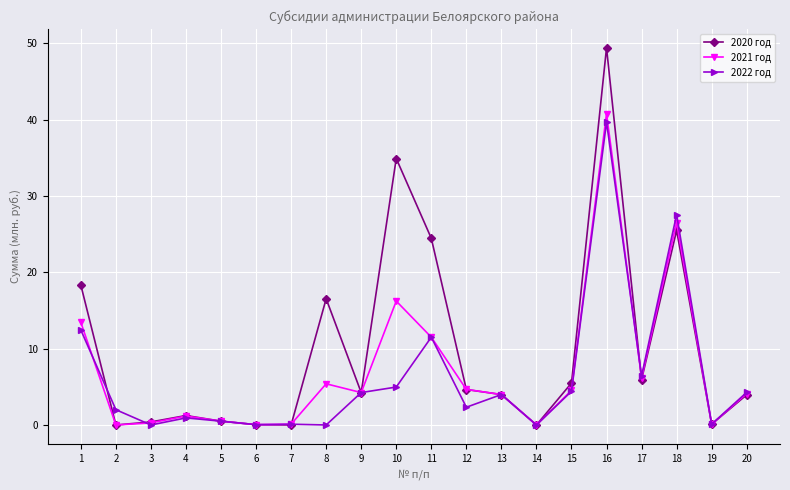

Does the chart display data point markers on the line(s)?

Yes